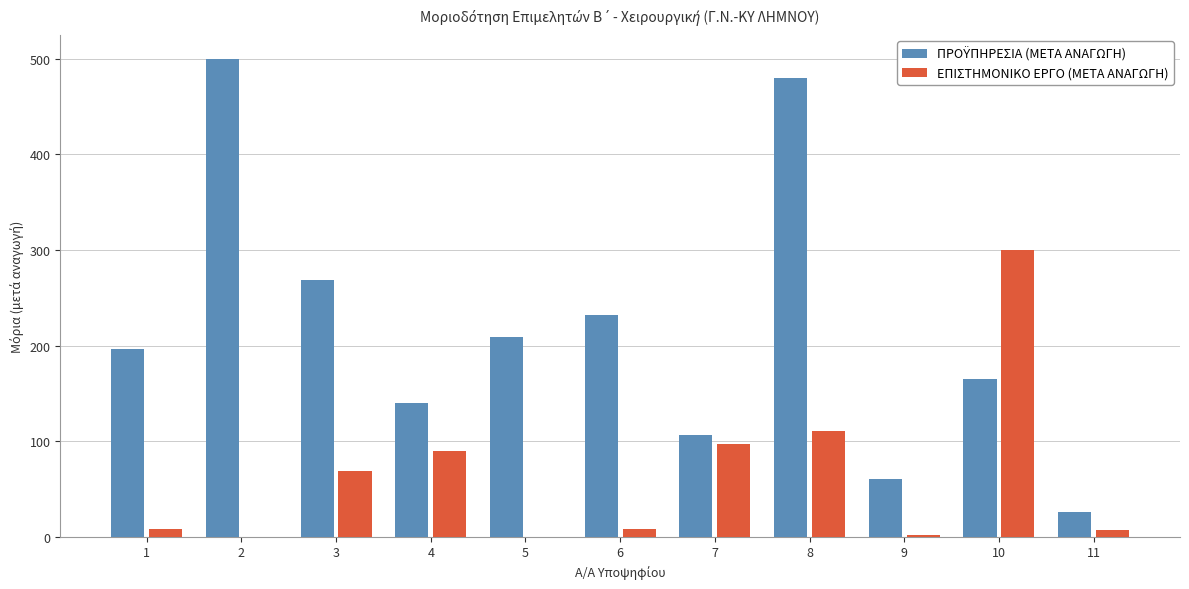

What is the sum of all ΕΠΙΣΤΗΜΟΝΙΚΟ ΕΡΓΟ (ΜΕΤΑ ΑΝΑΓΩΓΗ) values?

691.6